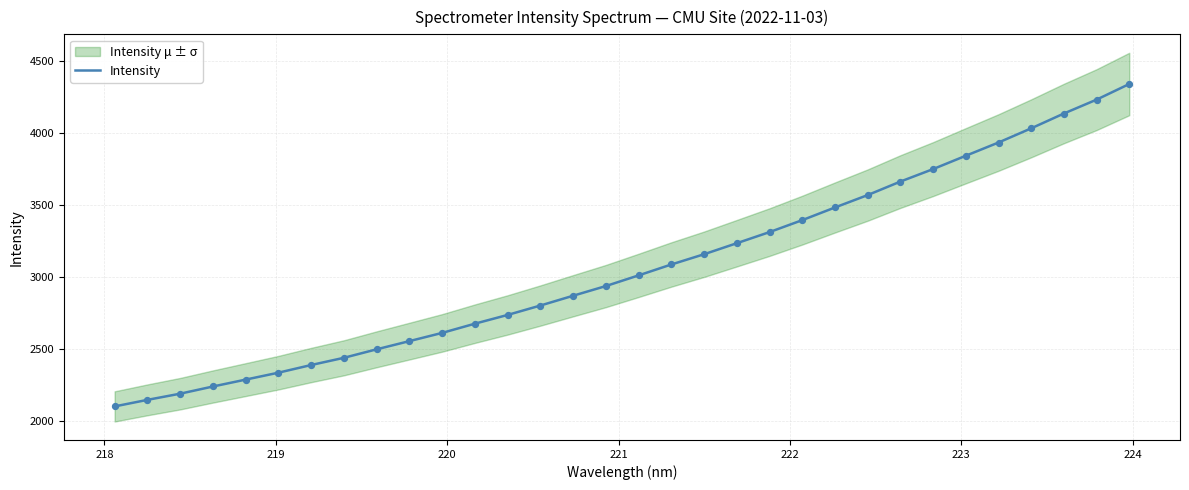

What is the maximum value for Intensity?

4342.9